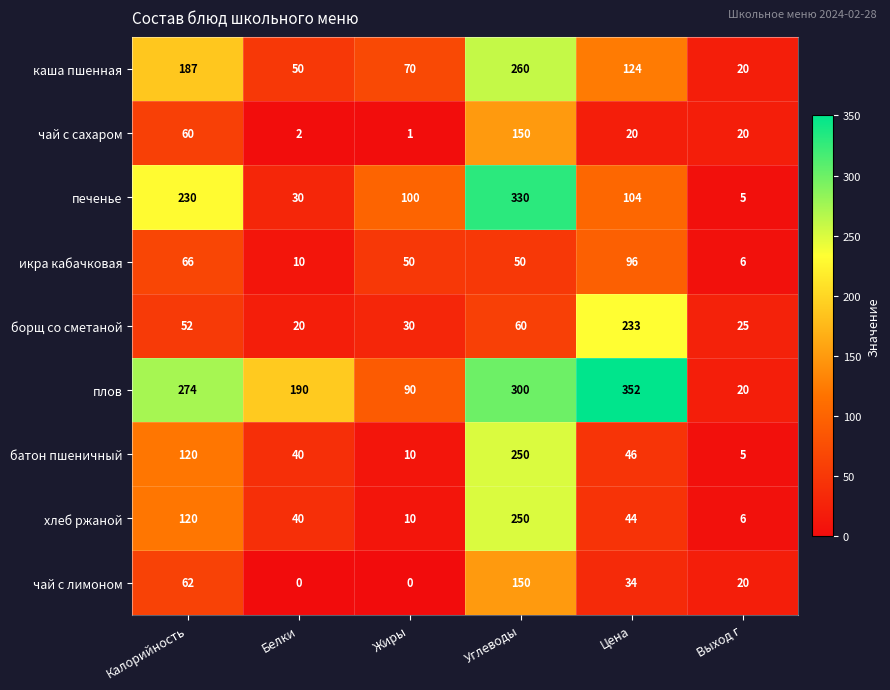

Which label corresponds to the largest value in the chart?

Цена